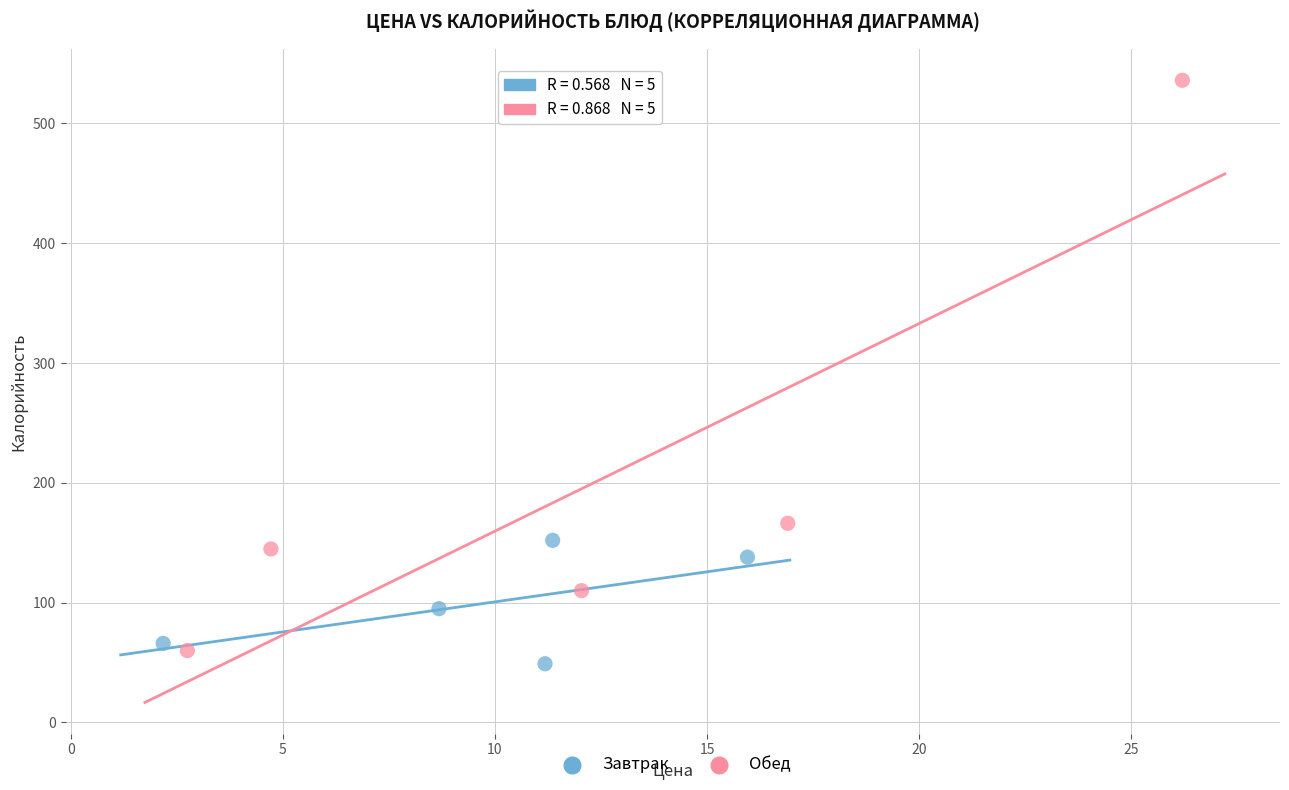

Which series contains the highest Y value?

Обед